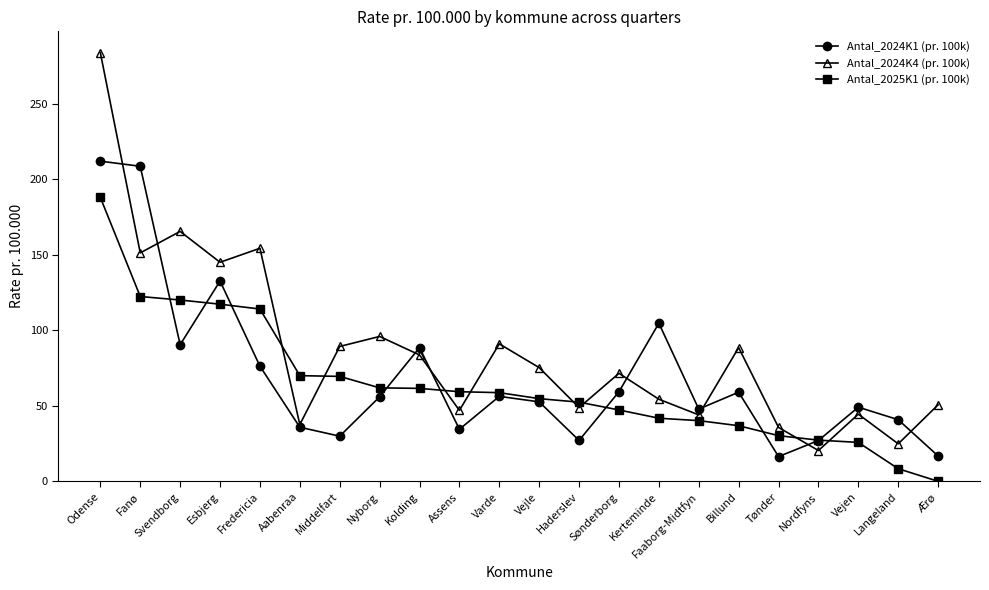

Which series has the largest range (max minus min)?

Antal_2024K4 (pr. 100k)